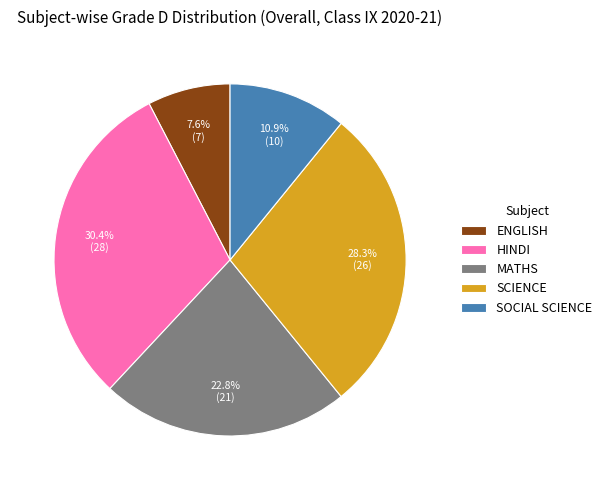

Count the number of slices in the pie.

5